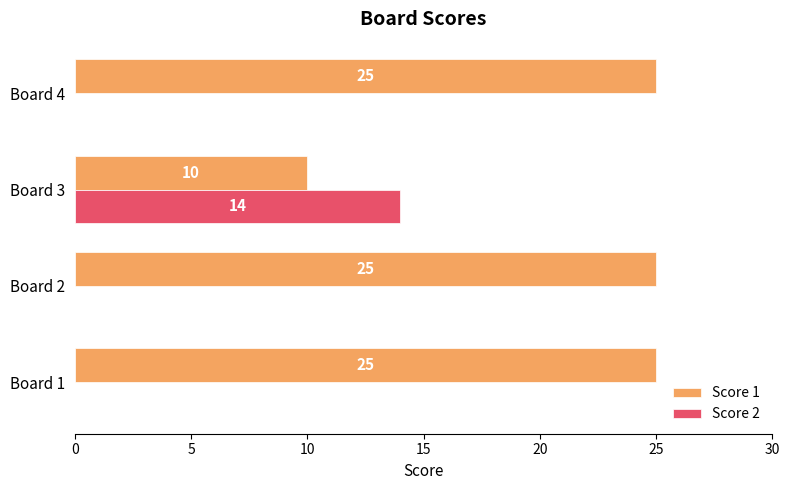

The Score 1 series shows 10 at Board 2. True or false?

False